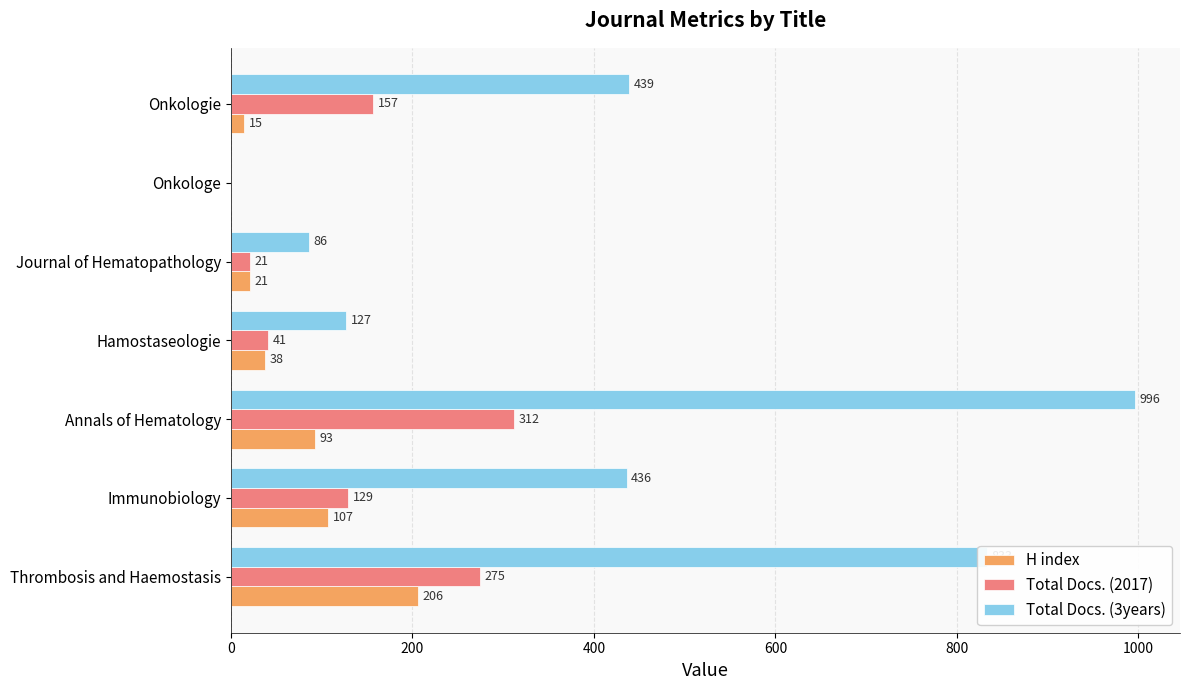

What is the highest value of the H index series?

206